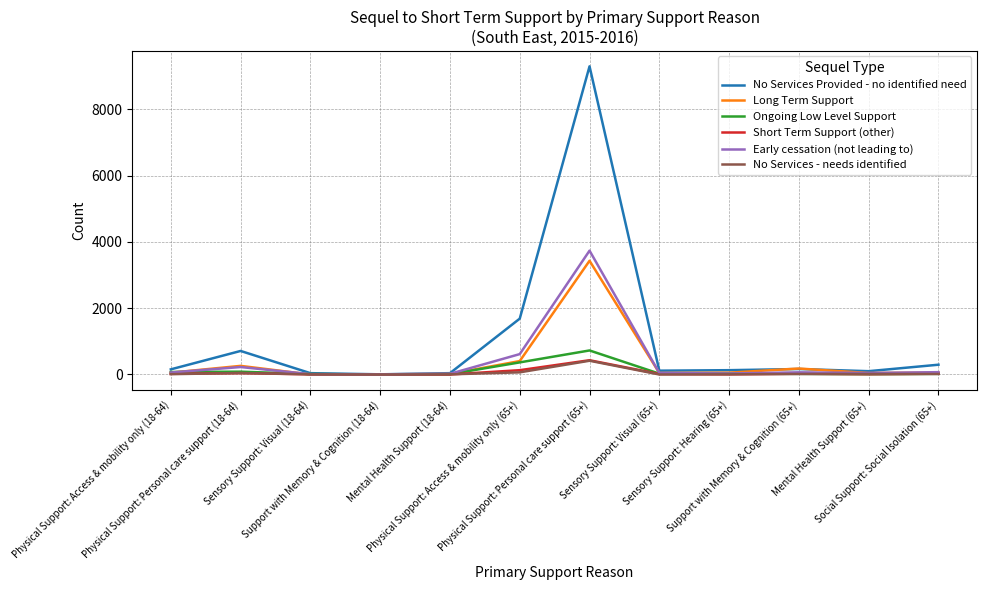

How many lines are shown in the chart?

6